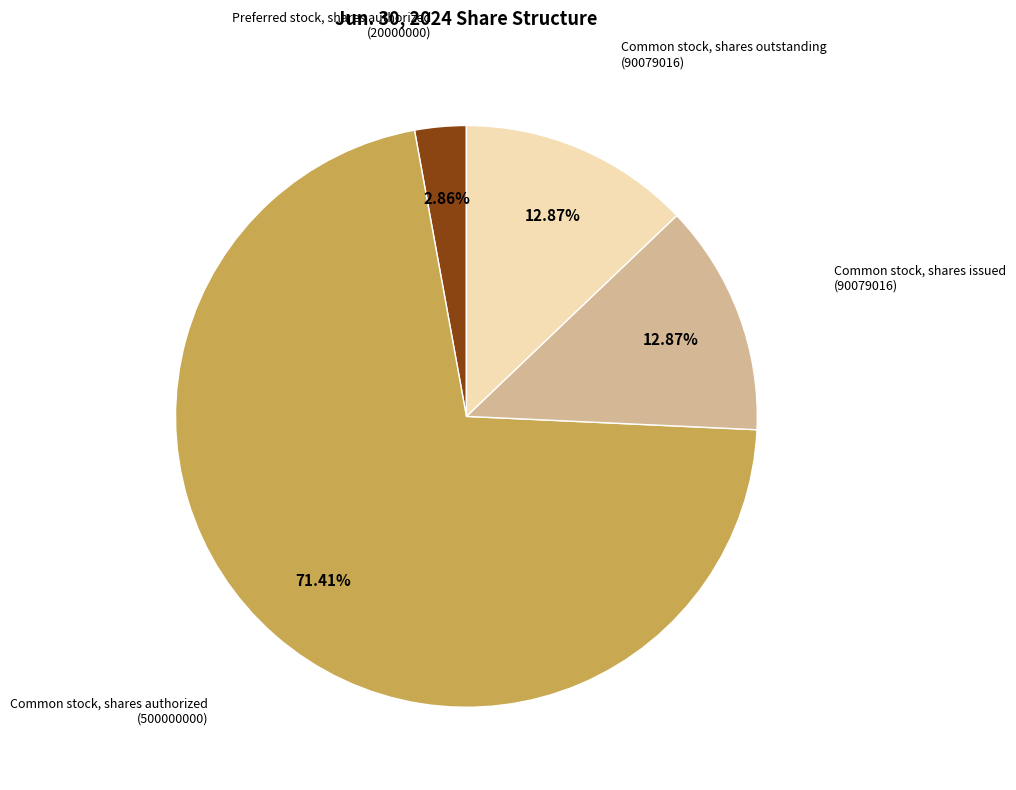

To the nearest percent, what is the difference between the largest and smallest slice percentages?

69%